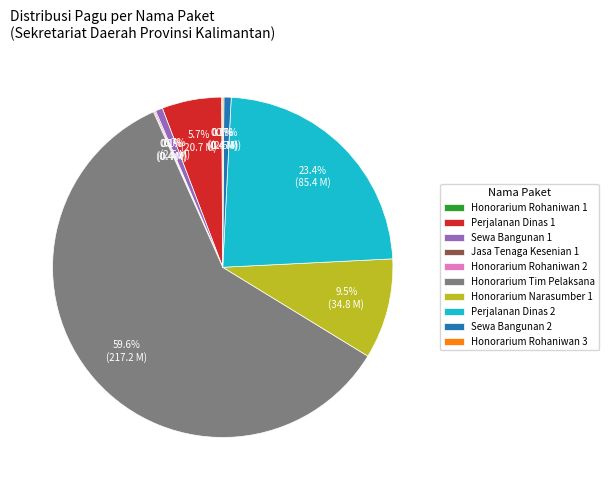

Which slice represents more than half of the pie?

Honorarium Tim Pelaksana